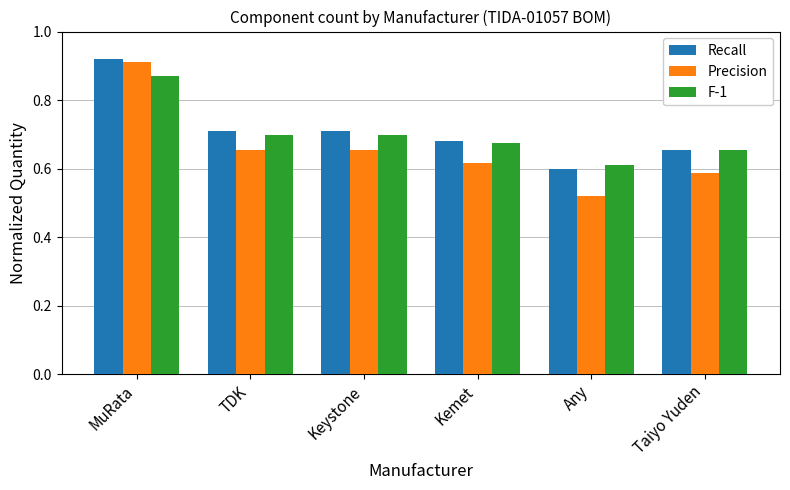

Which series has the widest spread of values?

Precision